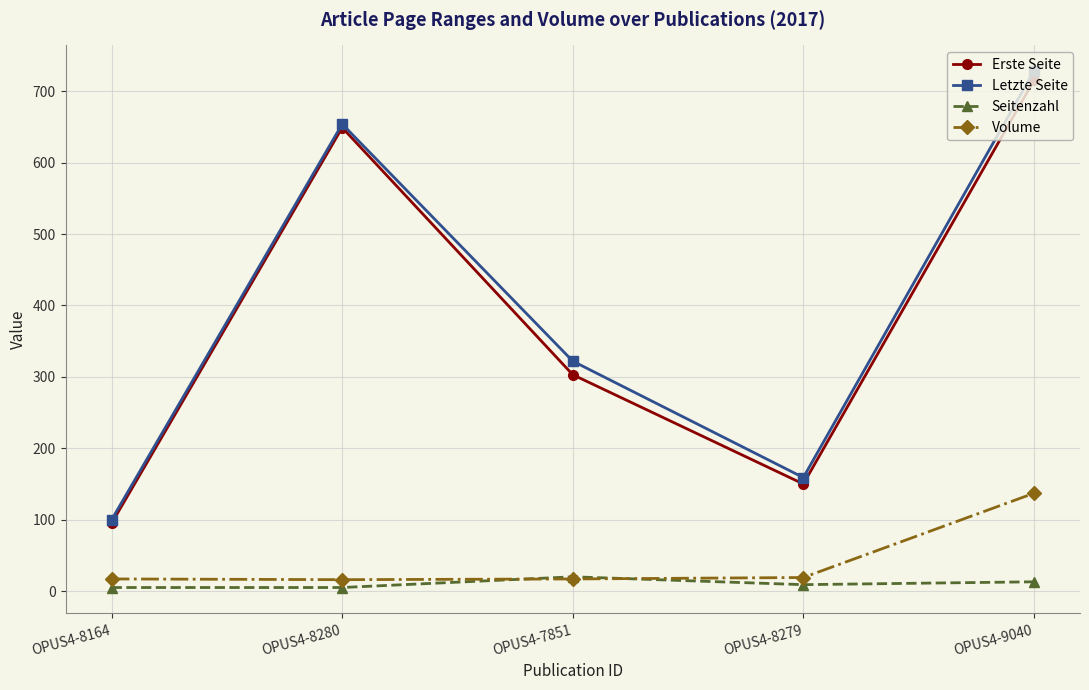

Is it true that Letzte Seite equals 322 at OPUS4-7851?

True